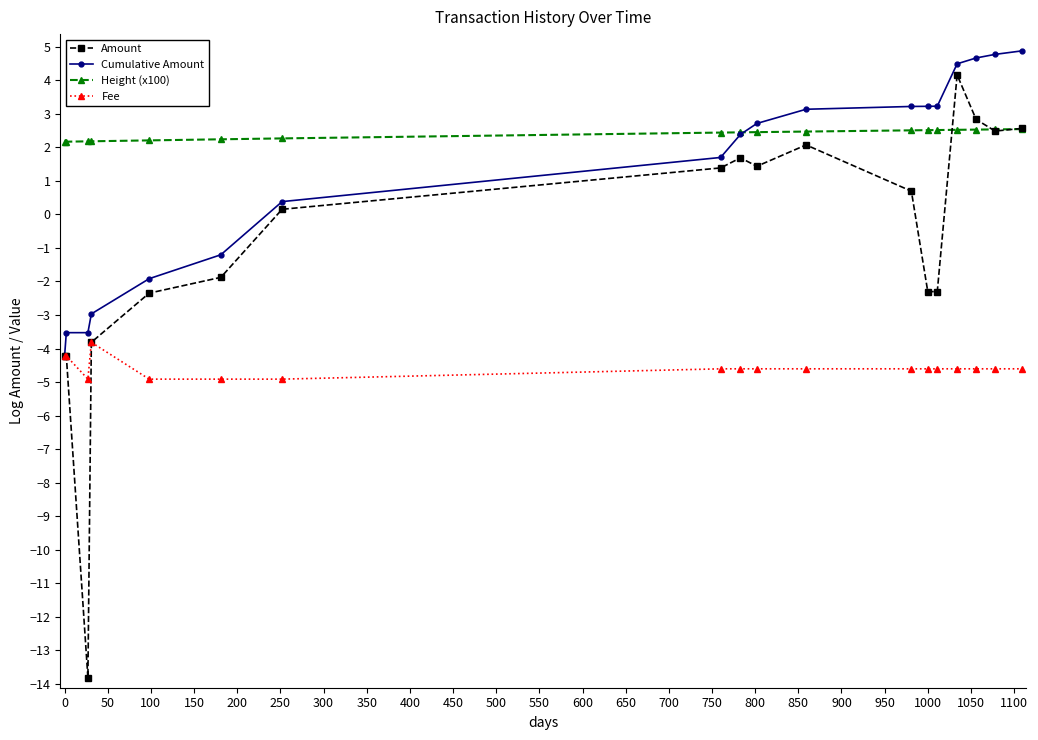

What is the value of the Cumulative Amount point at the 4th from the left?

-3.0